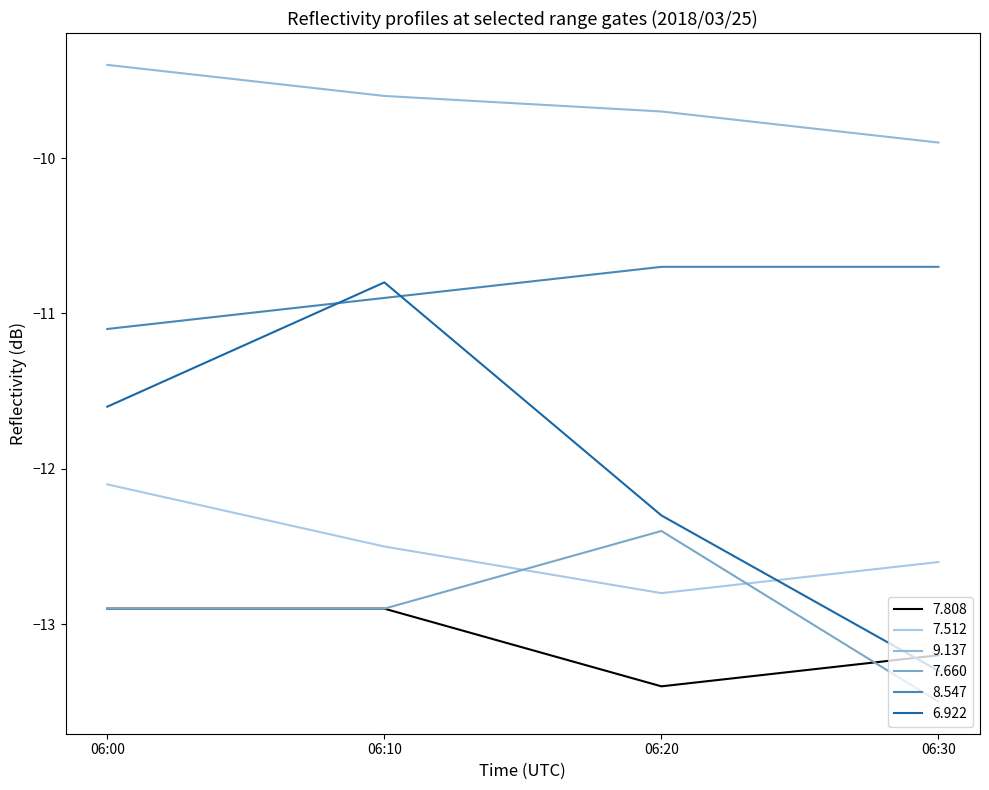

Reading right to left, what are all the values shown in this chart?

7.808: -13.2	-13.4	-12.9	-12.9
7.512: -12.6	-12.8	-12.5	-12.1
9.137: -9.9	-9.7	-9.6	-9.4
7.660: -13.5	-12.4	-12.9	-12.9
8.547: -10.7	-10.7	-10.9	-11.1
6.922: -13.3	-12.3	-10.8	-11.6